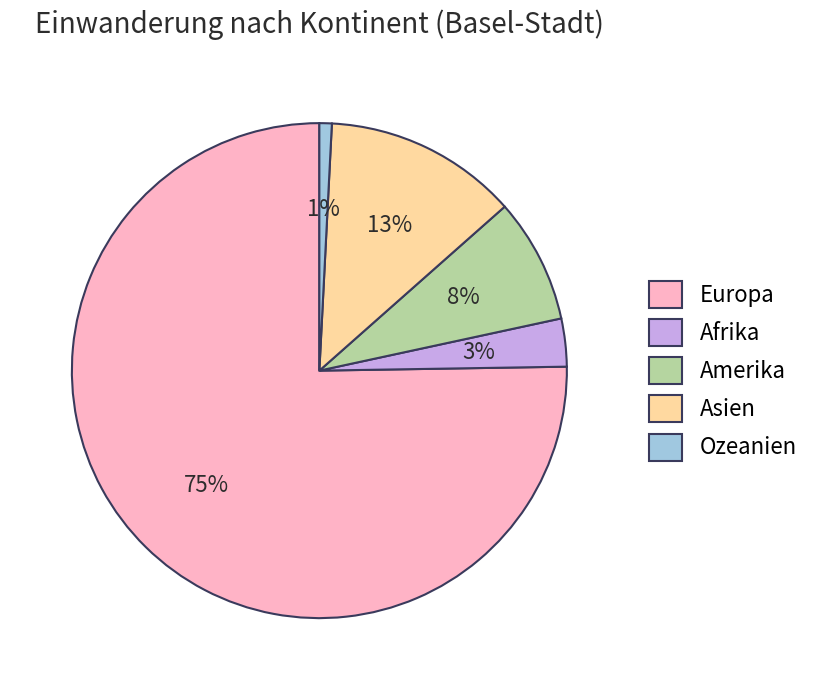

Which has a higher value, Amerika or Ozeanien?

Amerika